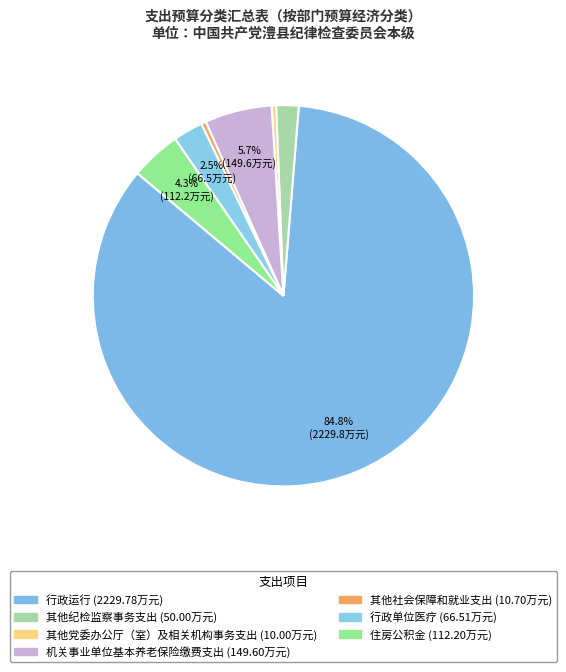

Is it true that 其他社会保障和就业支出 is 12% of the pie?

False